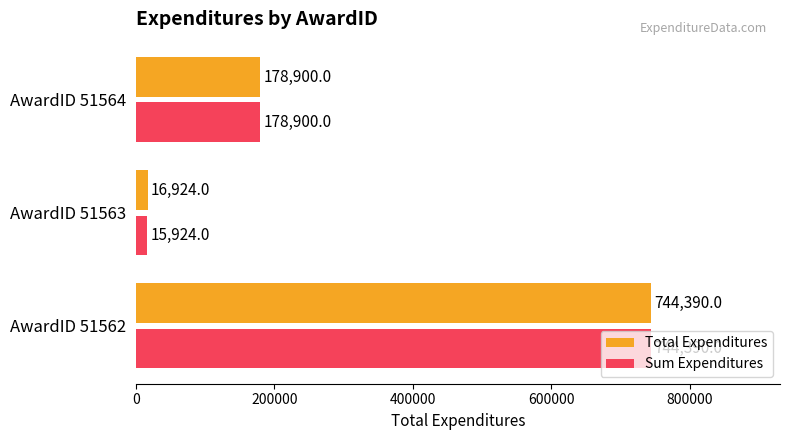

Count the number of data series in this chart.

2